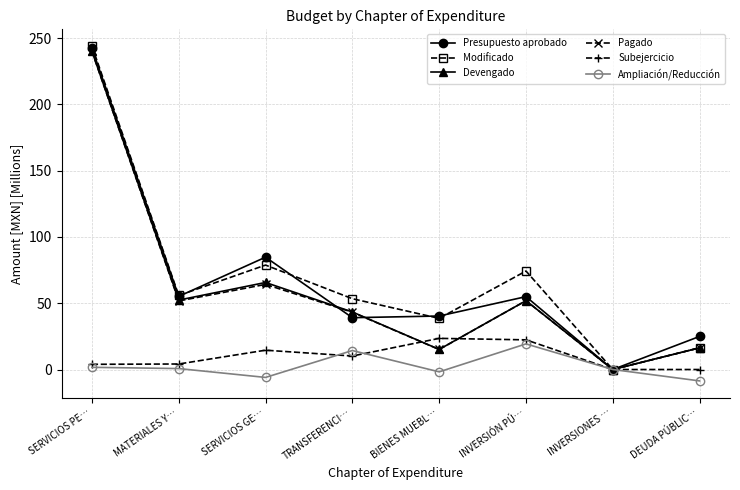

What is the total value across all series at MATERIALES Y…?

220.0